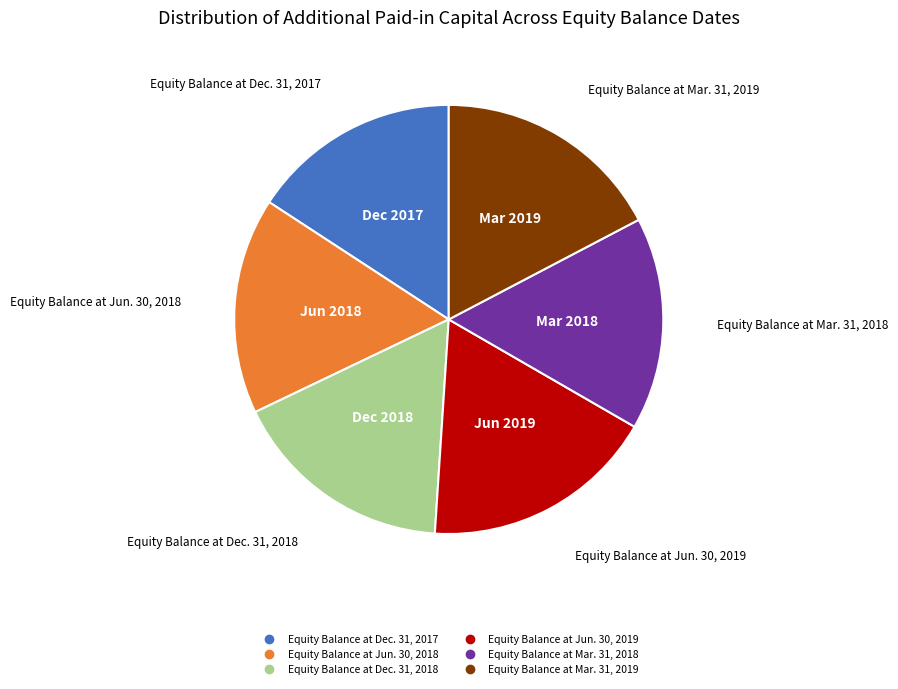

Does Equity Balance at Mar. 31, 2019 represent more than half of the total?

No